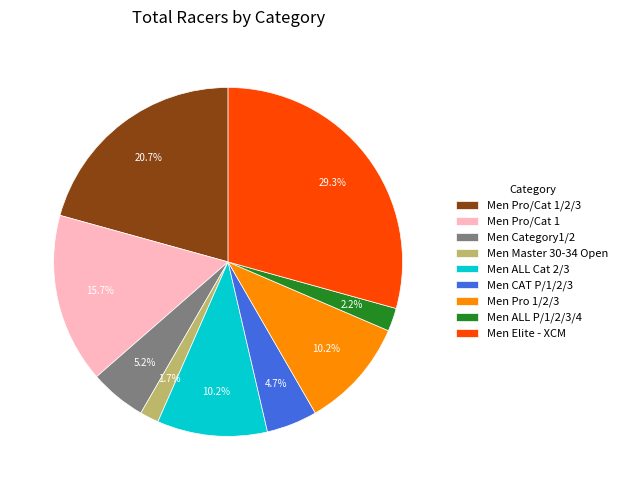

To the nearest percent, what is the average slice percentage?

11%